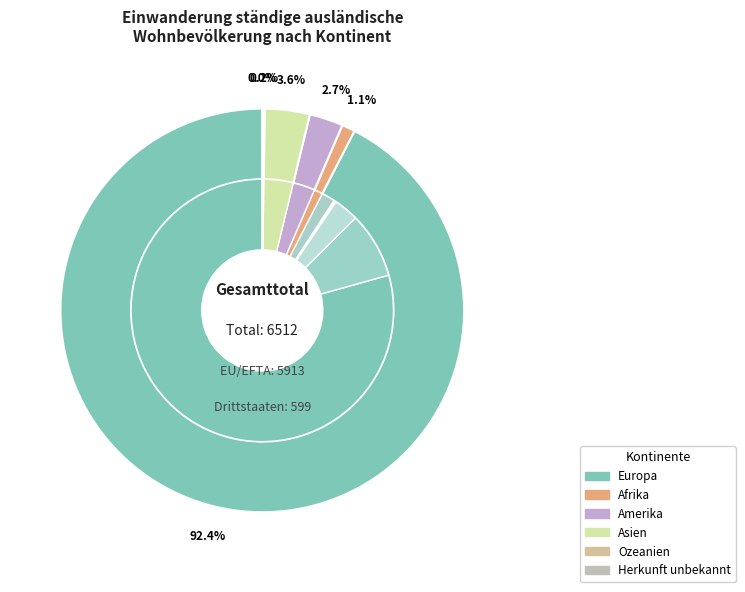

Which slice is the largest?

Europa